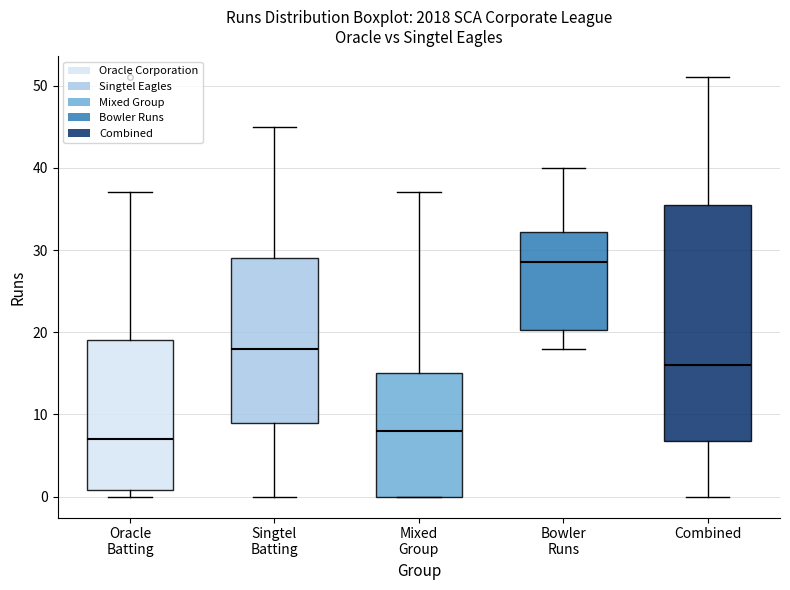

Where is the upper edge of the box for Bowler Runs on the y-axis? The values are not printed on the chart, so give them approximately, as read against the axis.

32